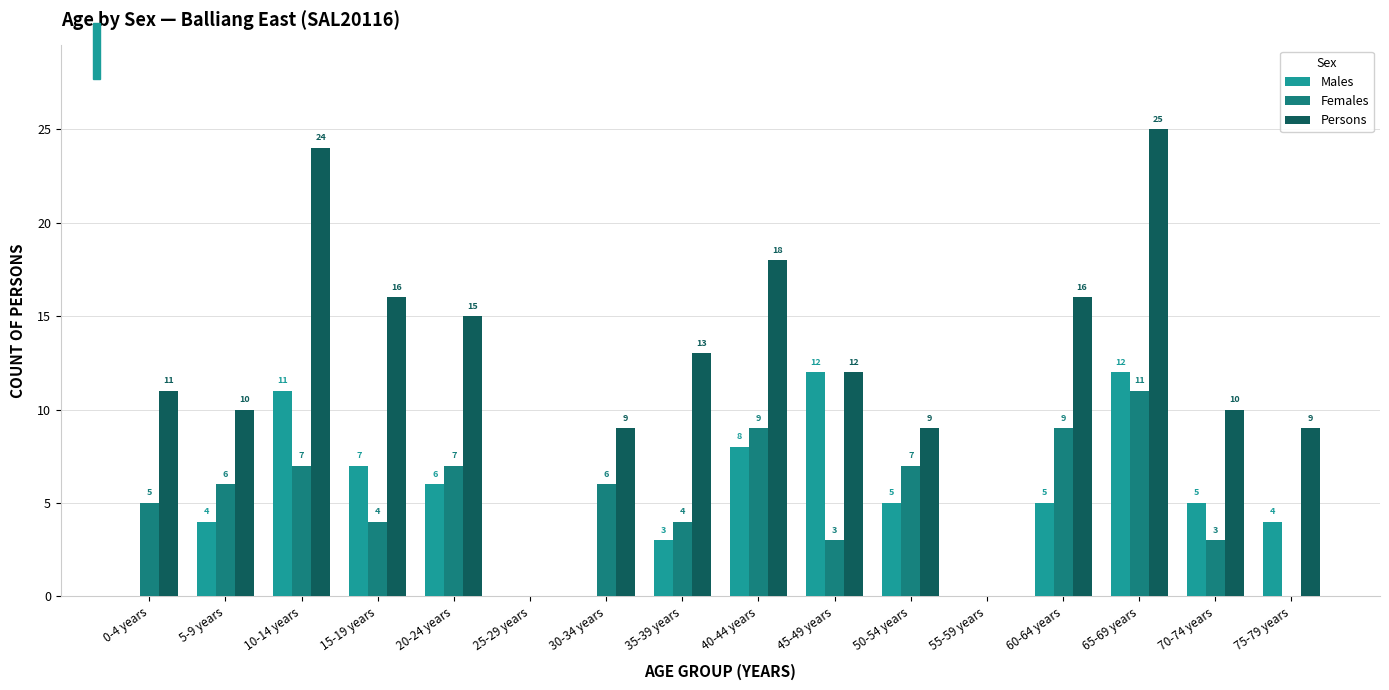

Is the value of Males at 15-19 years greater than the value of Persons at 55-59 years?

Yes